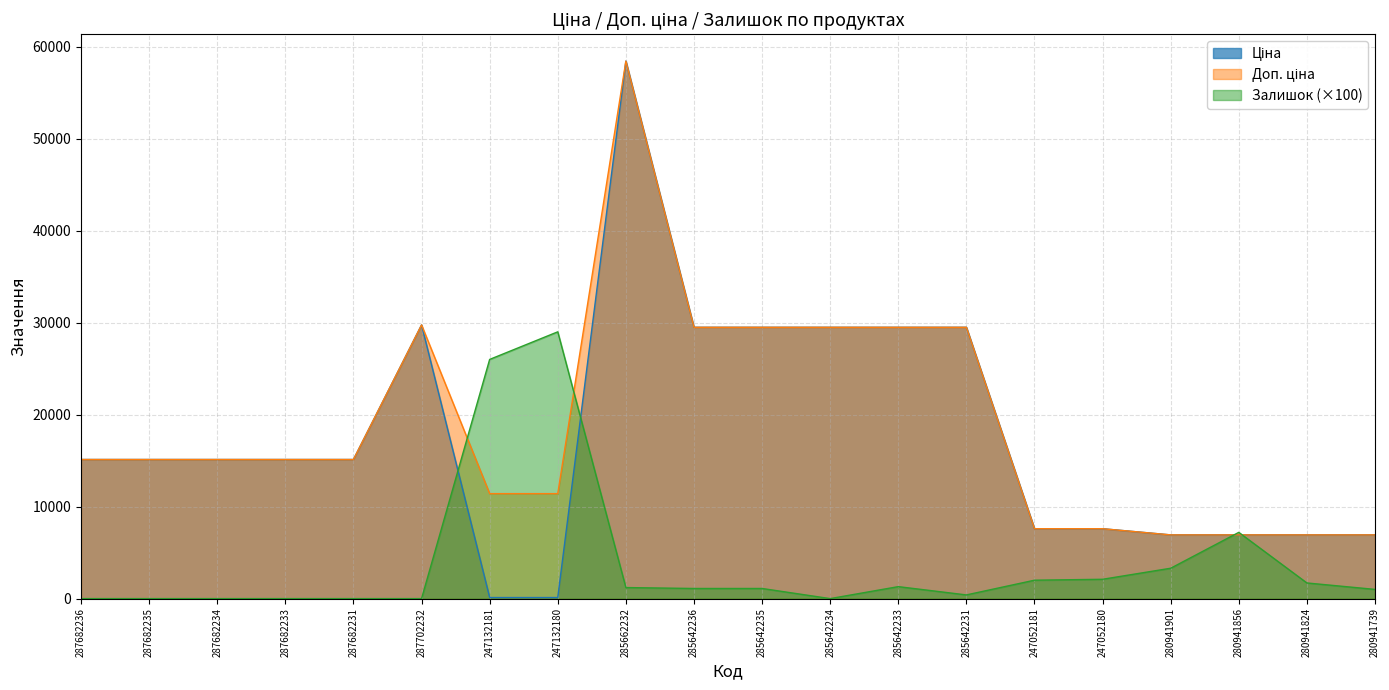

At which label does Доп. ціна first exceed 15120?

287702232